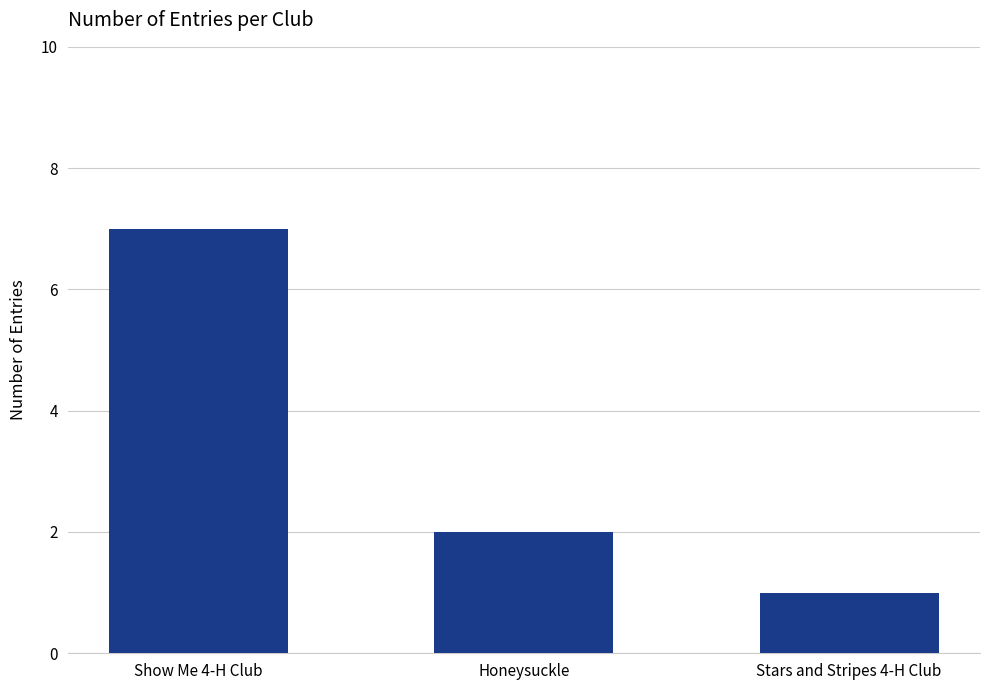

Reading left to right, what are all the values shown in this chart?

Show Me 4-H Club=7	Honeysuckle=2	Stars and Stripes 4-H Club=1